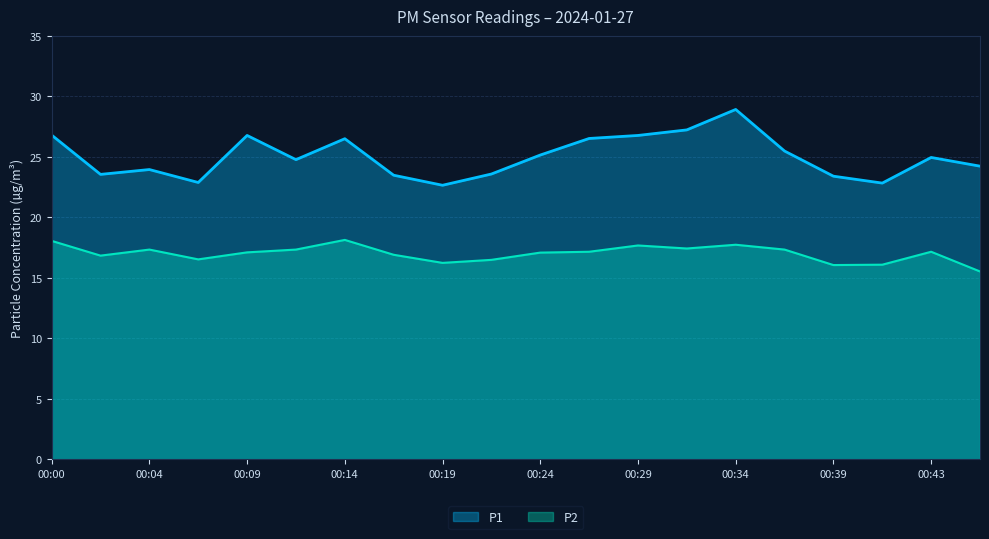

What is the difference between the second highest and second lowest values in the P2 series?

2.0